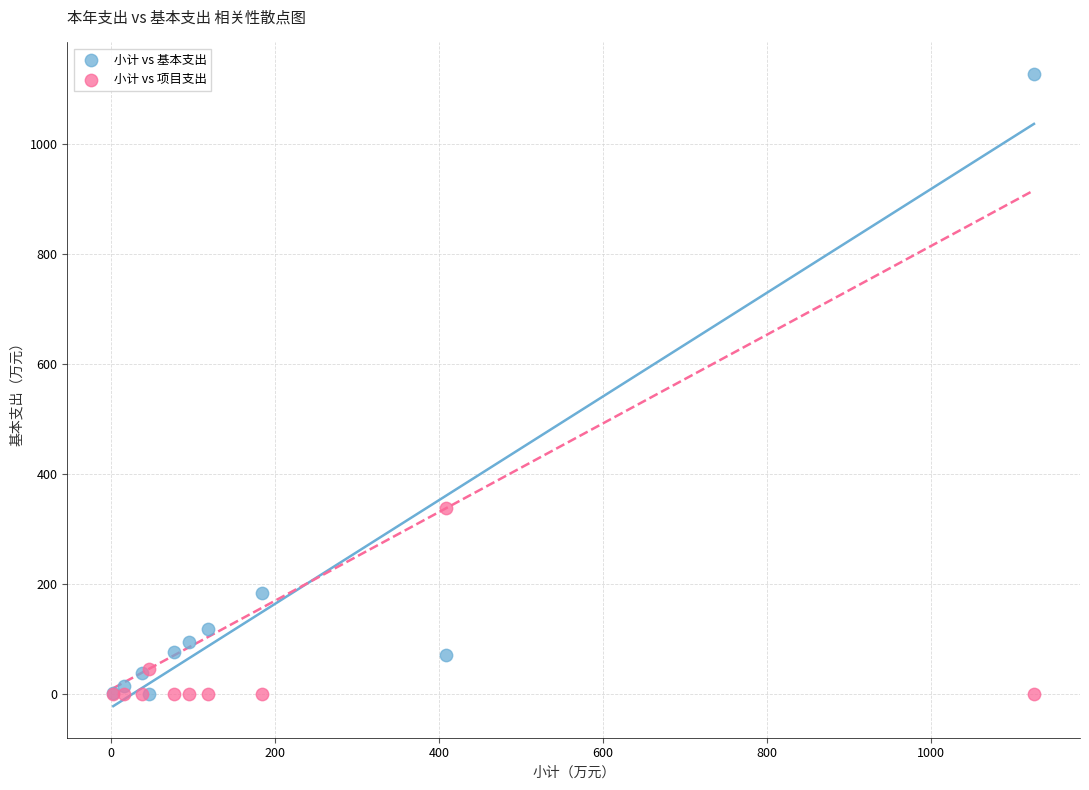

Which series has the widest spread of Y values?

小计 vs 基本支出